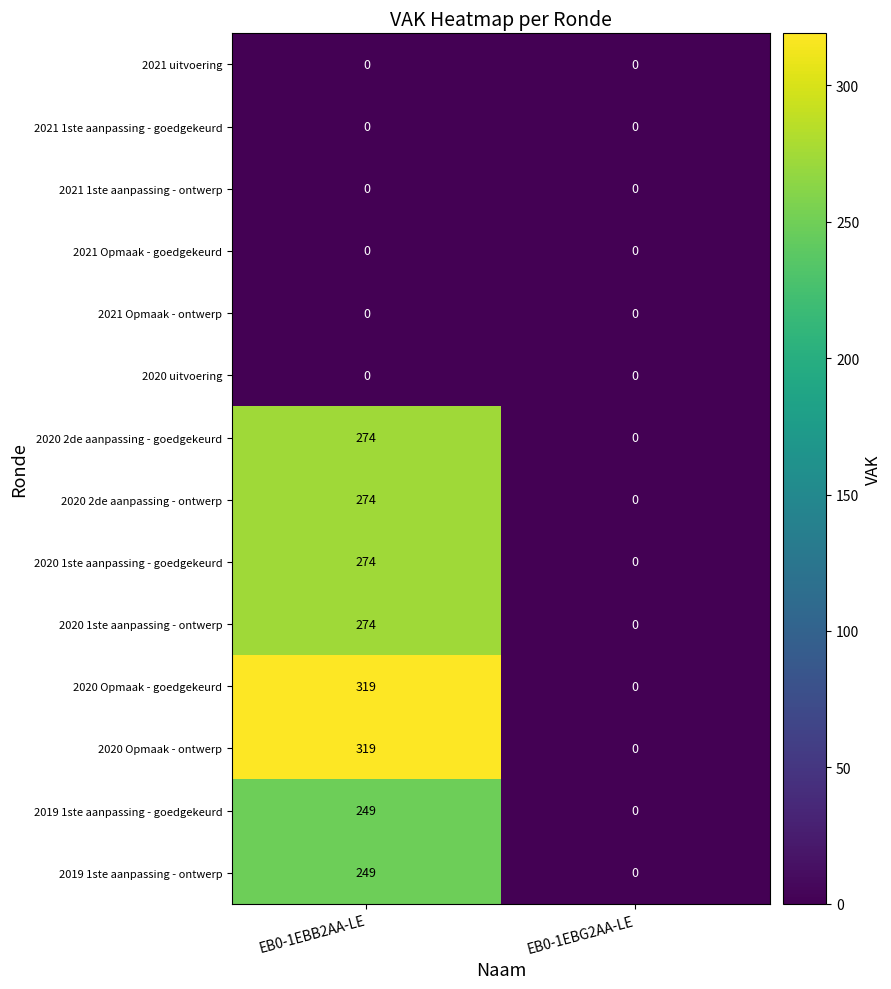

At which category is the sum across all series the highest?

EB0-1EBB2AA-LE